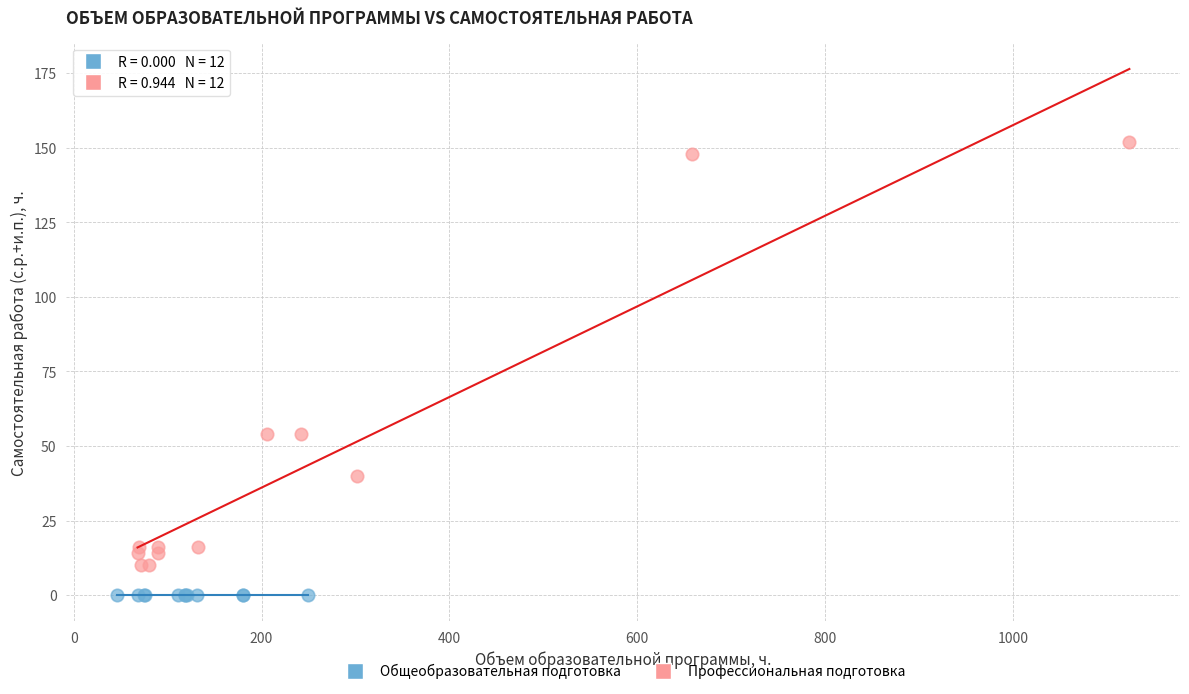

Which series contains the lowest Y value?

Общеобразовательная подготовка